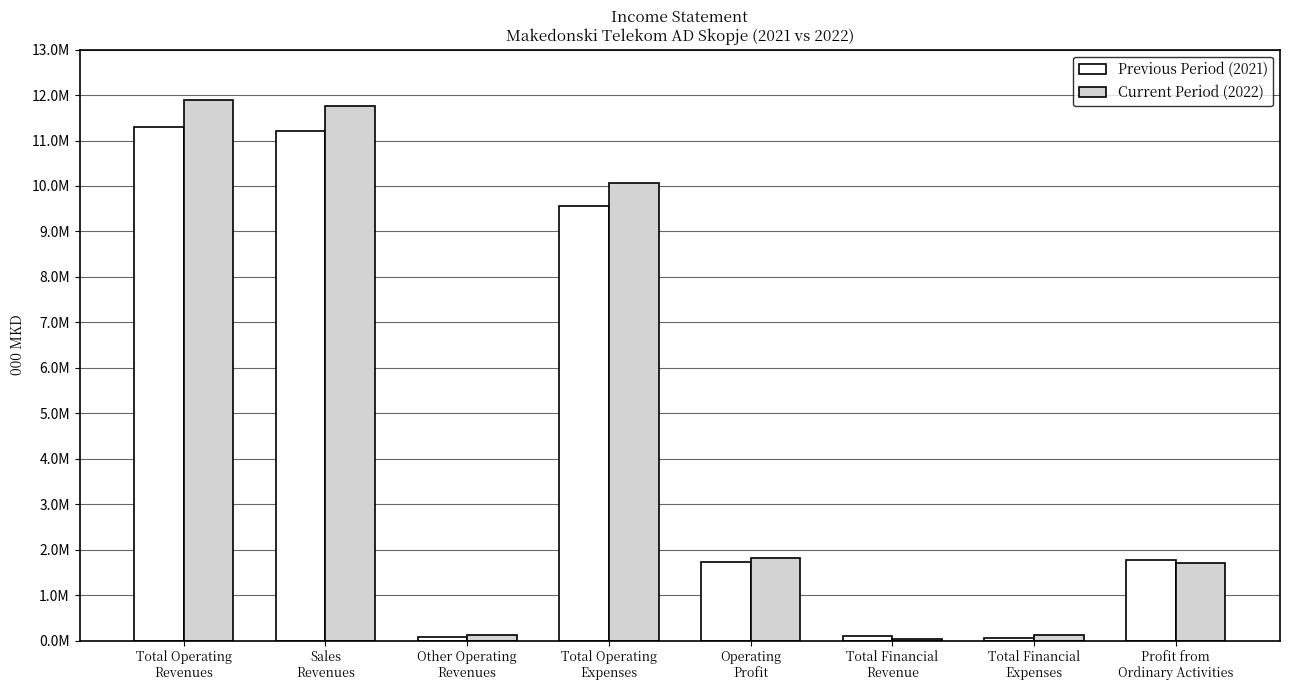

Which has a higher value, Operating
Profit or Total Operating
Revenues?

Total Operating
Revenues